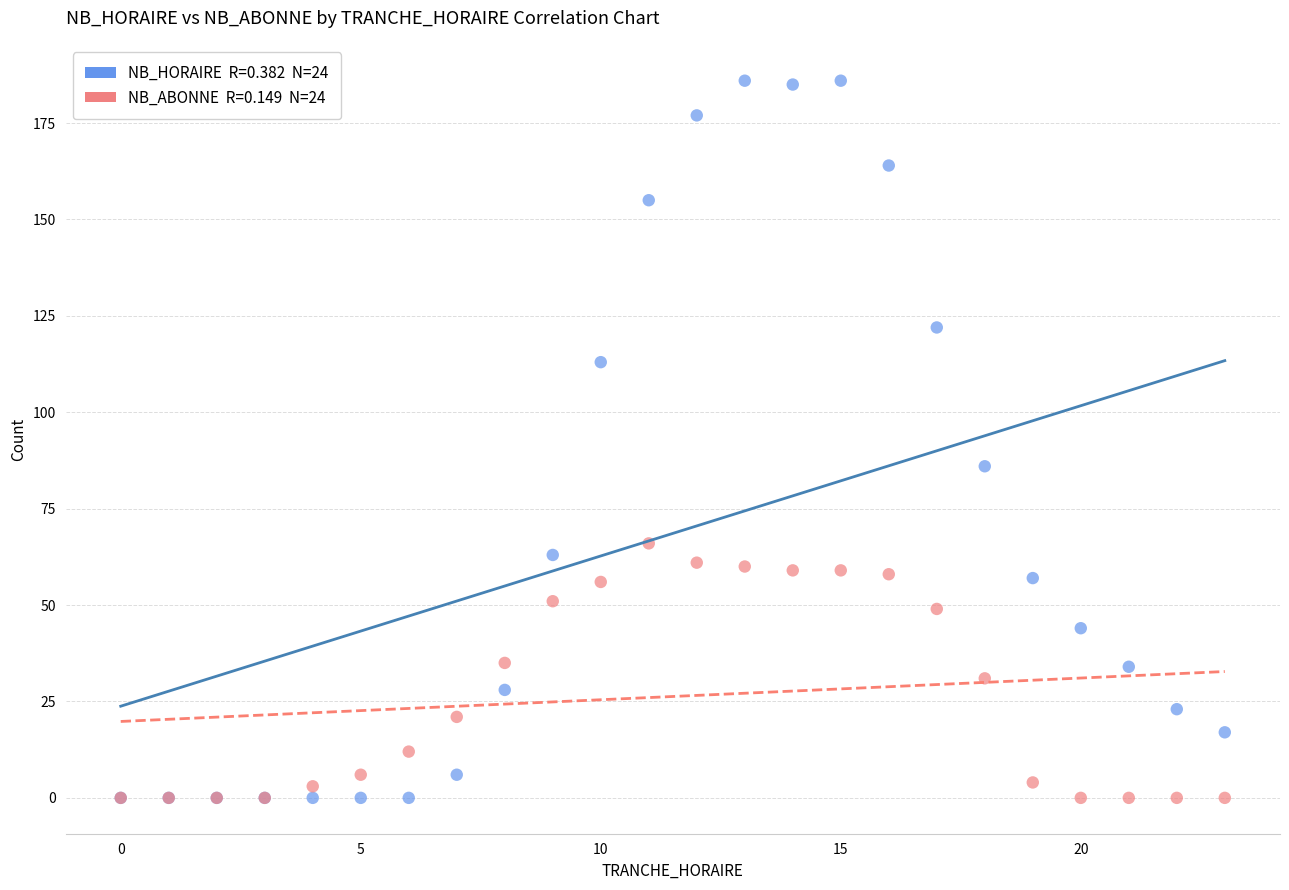

Across all series, what Y value is closest to 93?

86